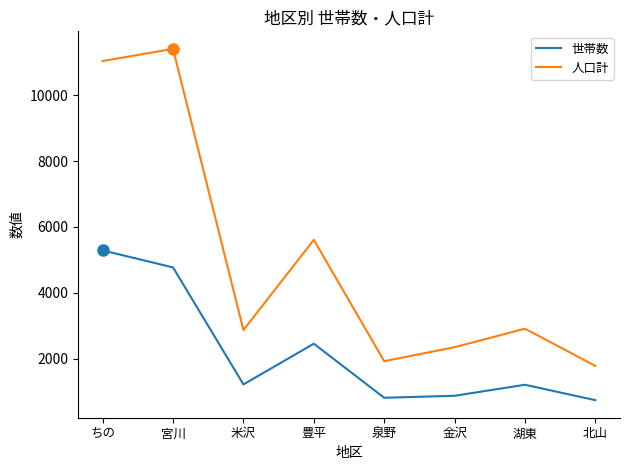

What is the maximum value for 人口計?

11406